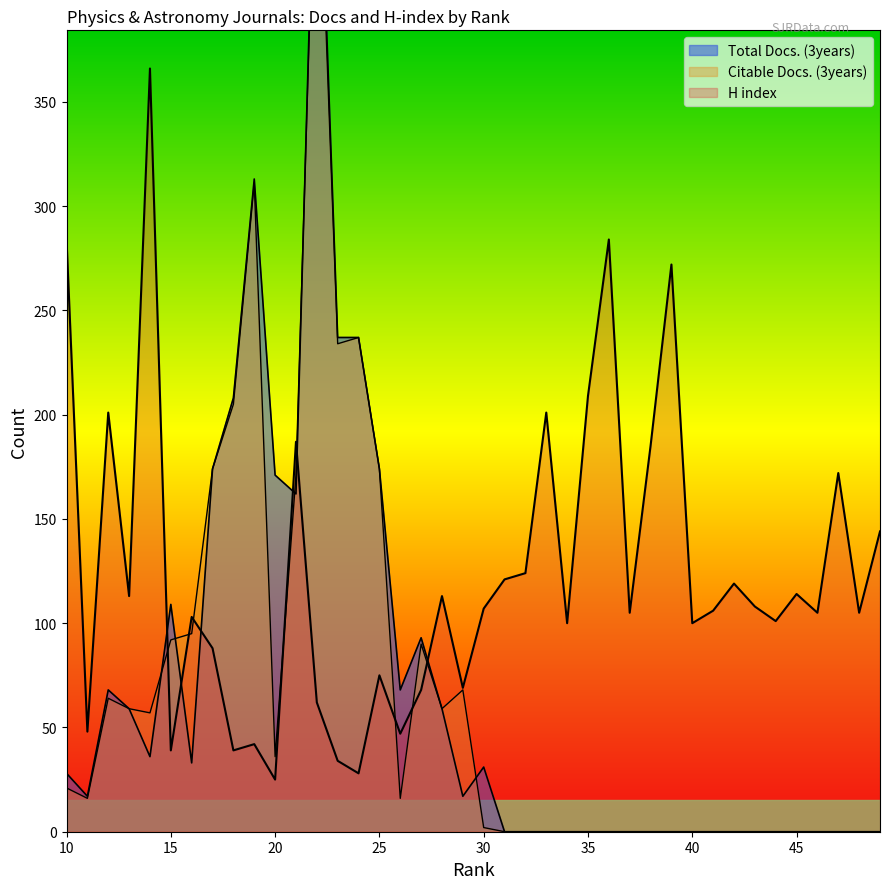

Which series changed the most between 46 and 13?

Total Docs. (3years)